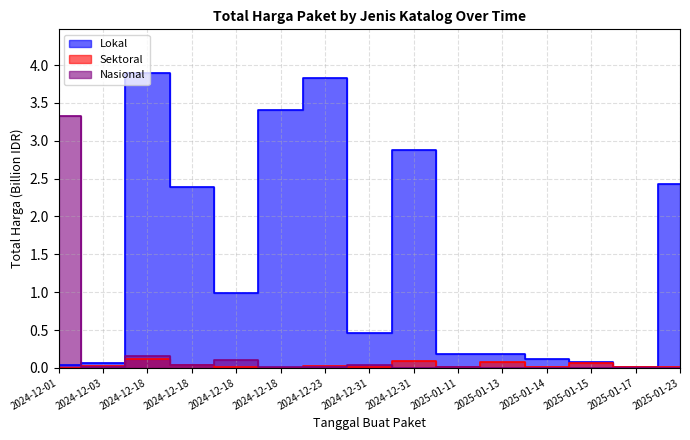

Which has a higher value, 2024-12-23 or 2025-01-17?

2024-12-23